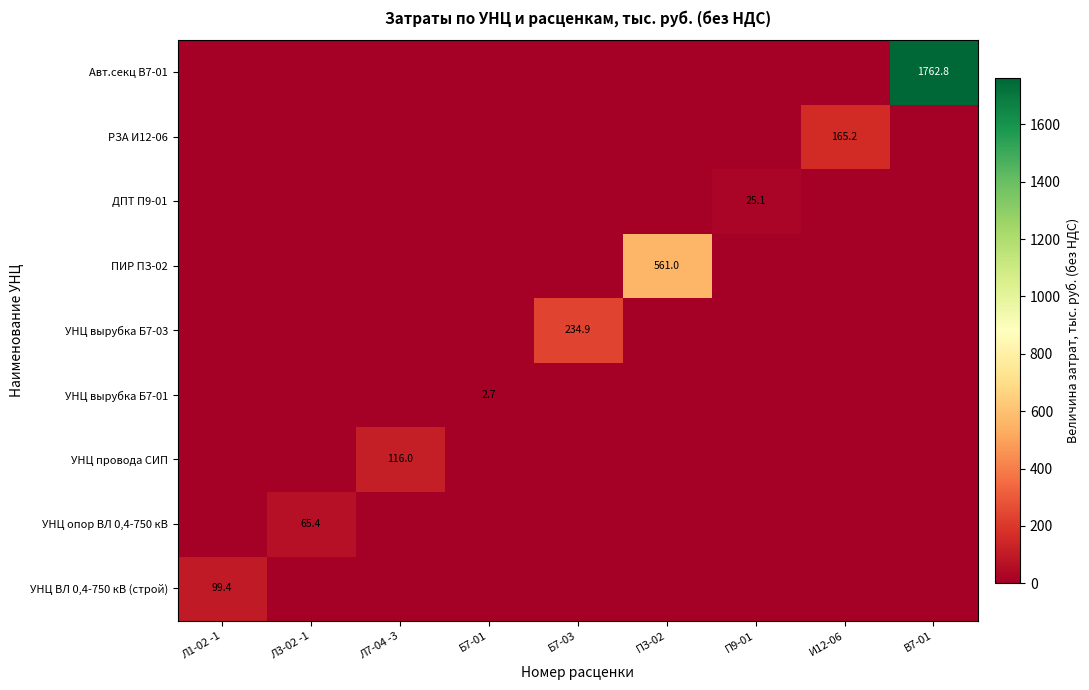

Is it true that УНЦ провода СИП equals 67.1 at Л7-04 -3?

False